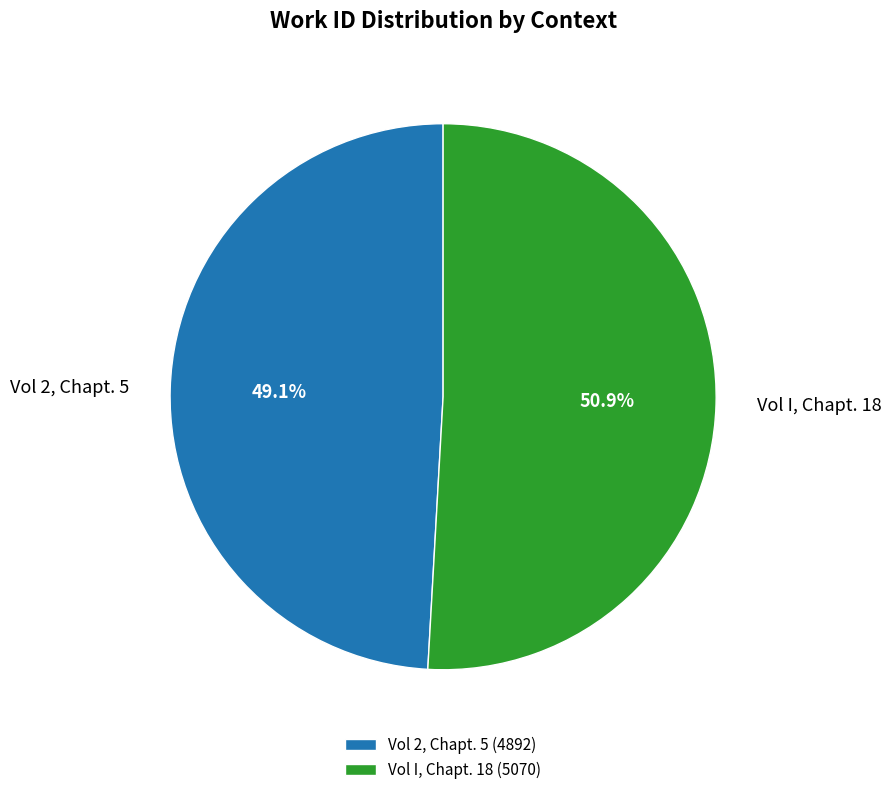

Rank the categories by value from lowest to highest.

Vol 2, Chapt. 5, Vol I, Chapt. 18